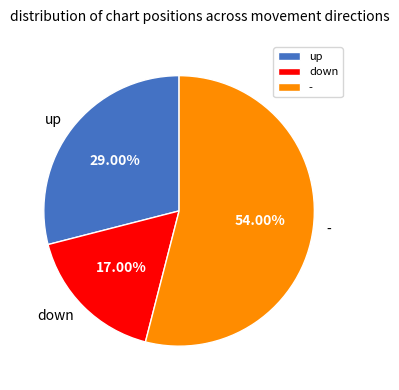

To the nearest percent, what portion does down represent?

17%